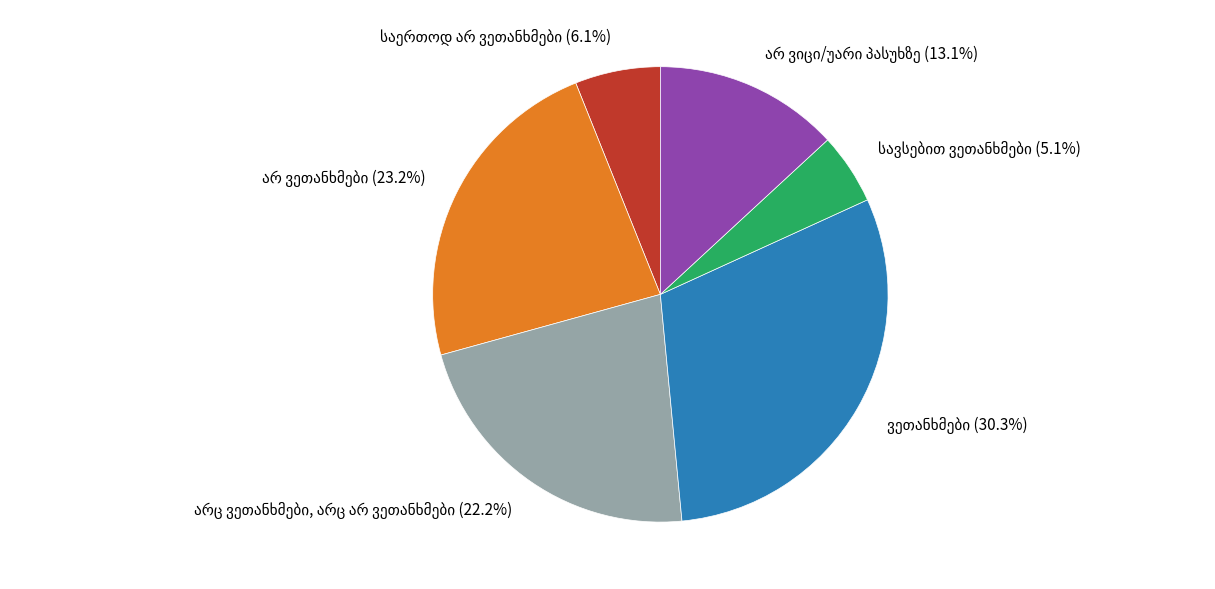

Is there any slice that represents more than half of the pie?

No